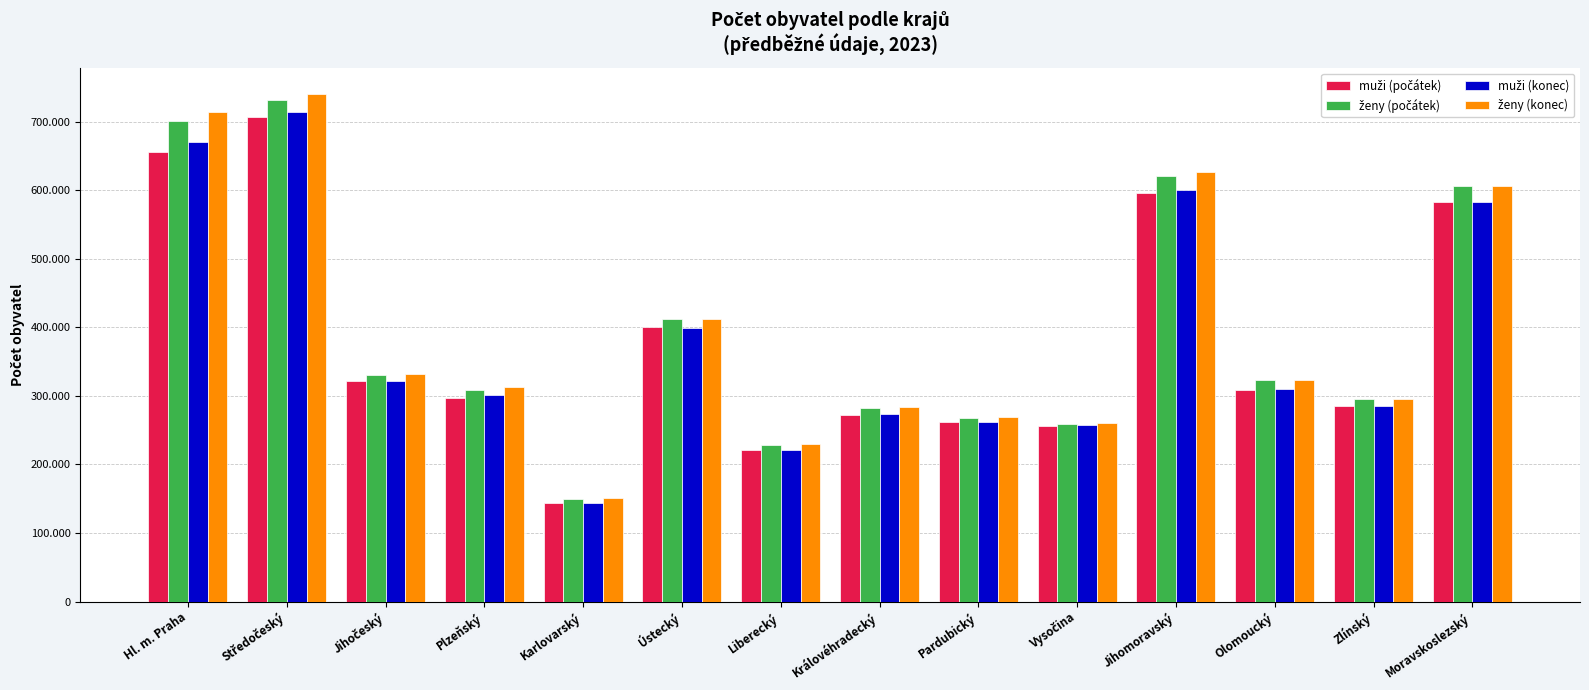

Are the bars horizontal?

No